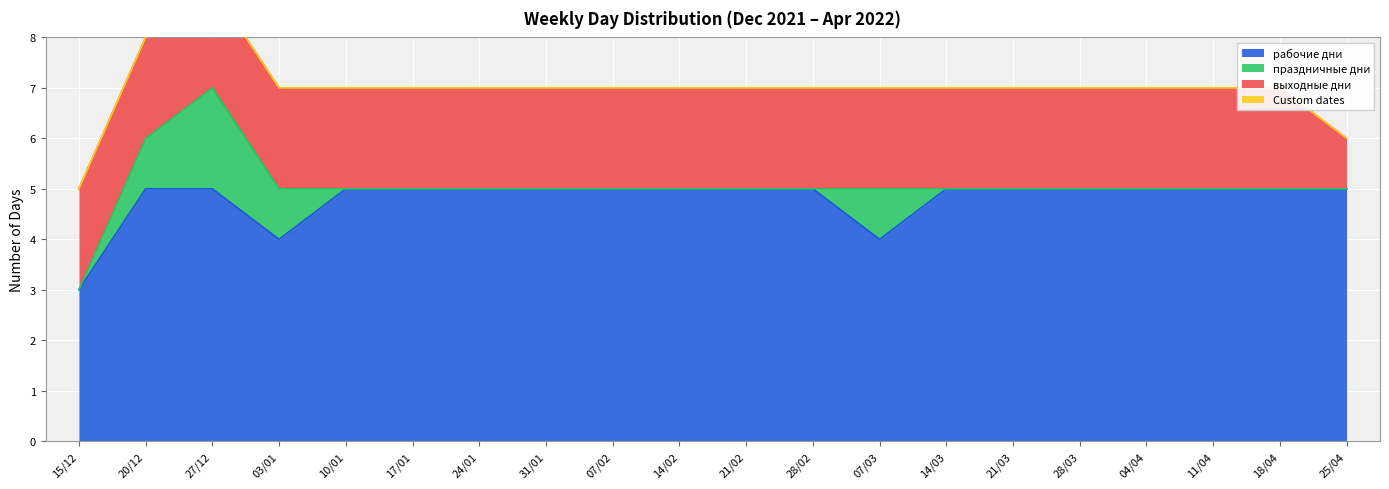

Rank the series at 03/01 from highest to lowest value.

рабочие дни, выходные дни, праздничные дни, Custom dates